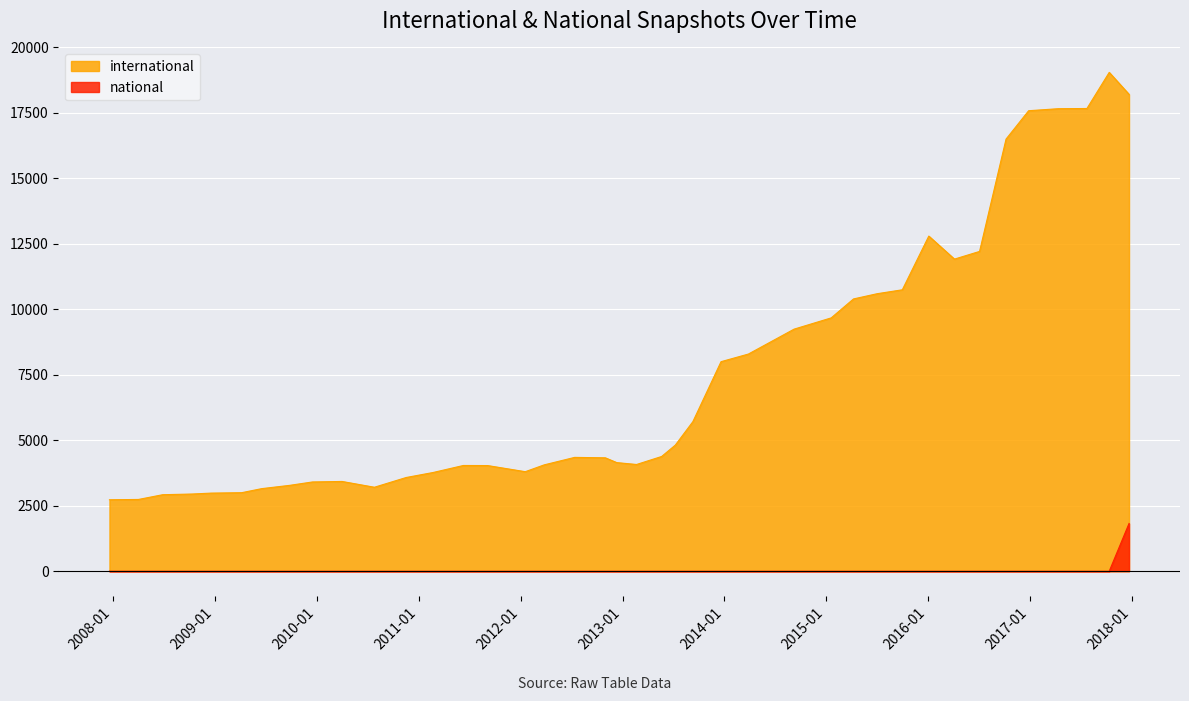

At how many categories does at least one series exceed 6969?

16